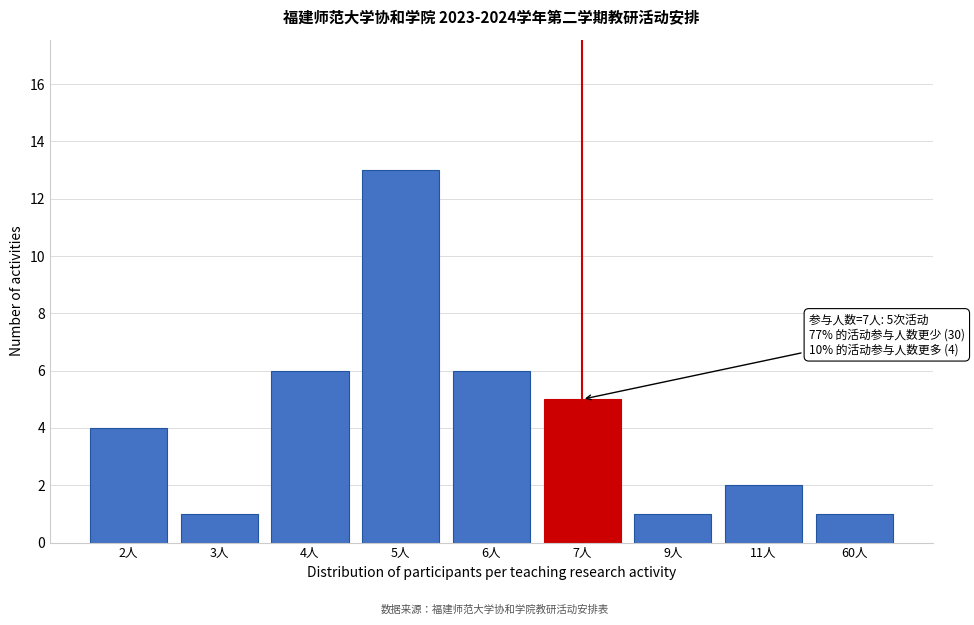

Reading left to right, what are all the values shown in this chart?

2人=4	3人=1	4人=6	5人=13	6人=6	7人=5	9人=1	11人=2	60人=1